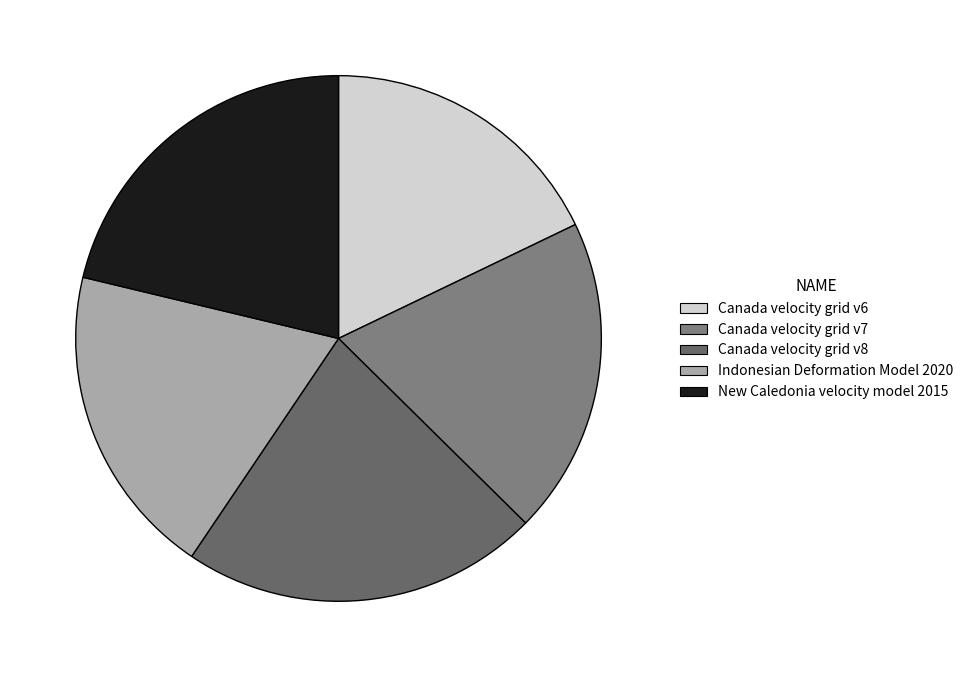

What is the total percentage of Canada velocity grid v8 and Canada velocity grid v7?

41.6%